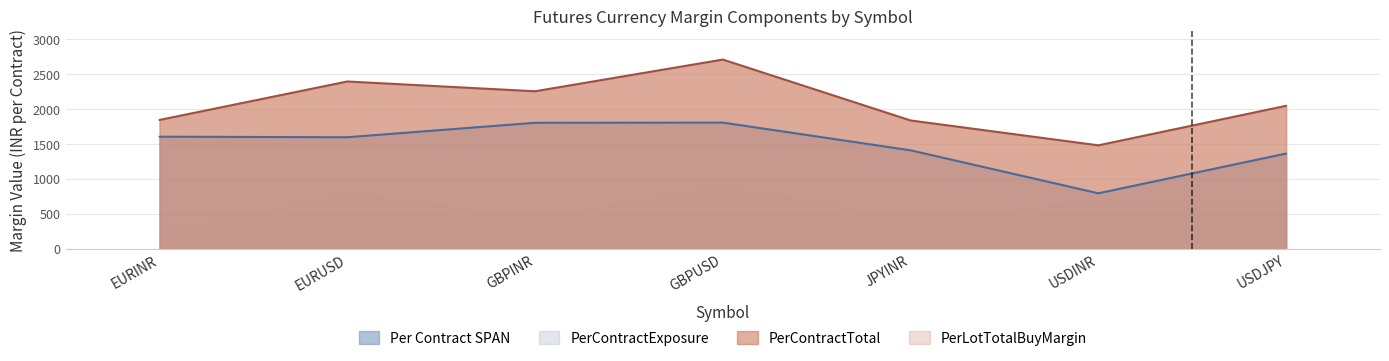

What position from the left is GBPUSD?

4